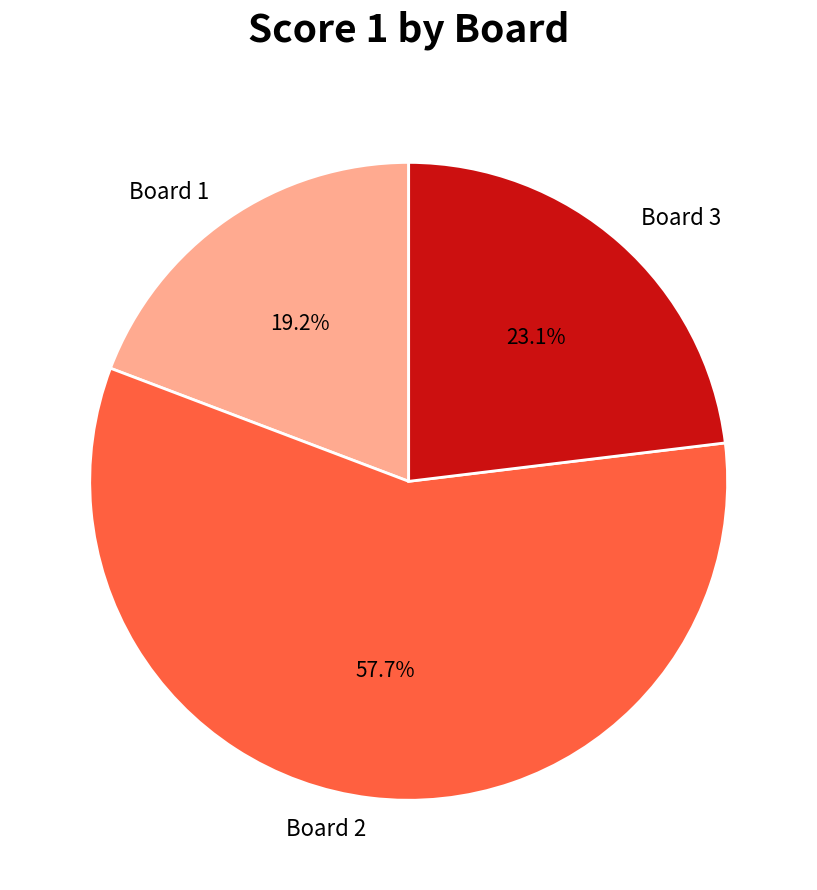

To the nearest percent, what is the average slice percentage?

33%